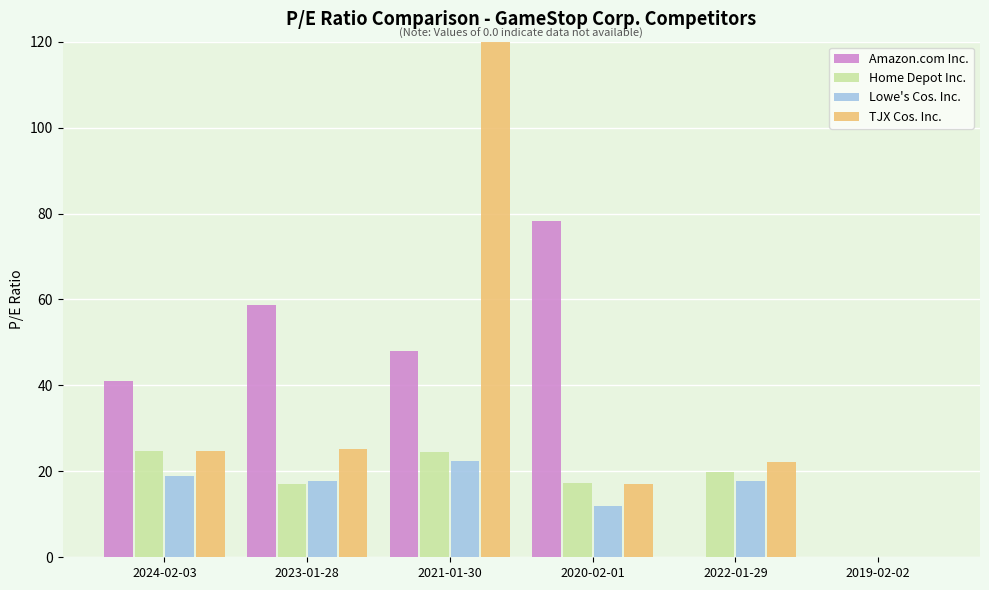

At how many categories does at least one series exceed 505?

1